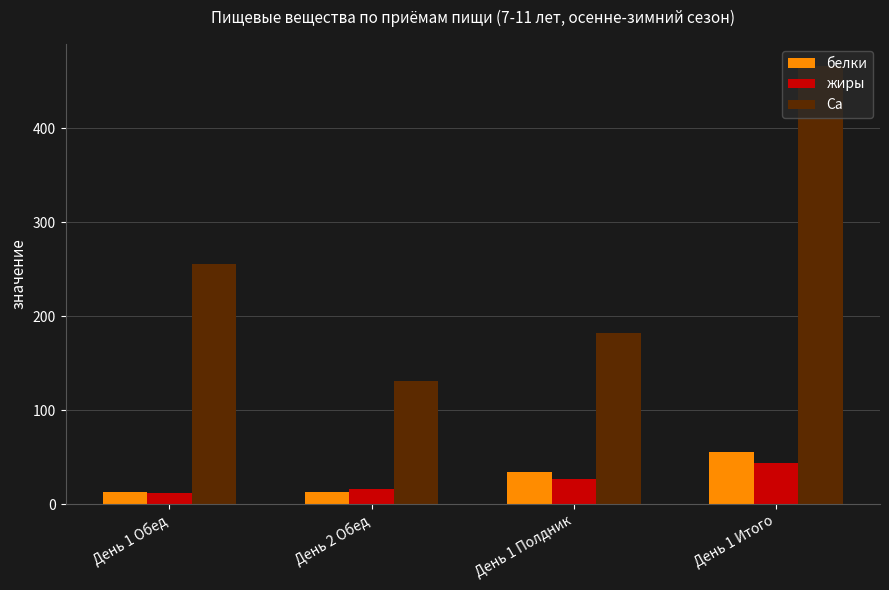

Read the белки value at День 1 Итого.

55.6